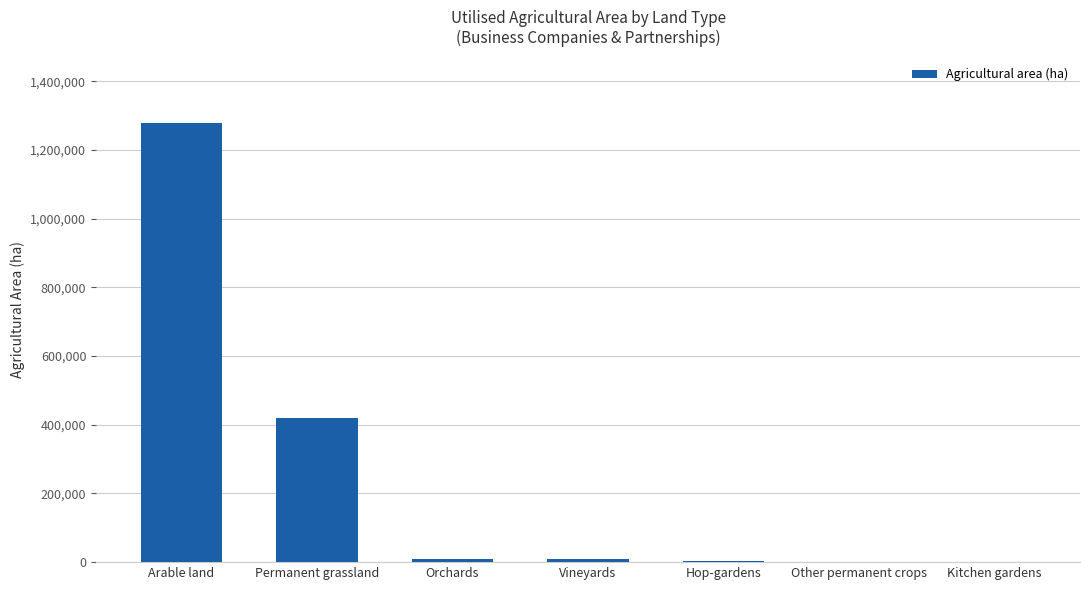

What is the sum of the values at Vineyards and Other permanent crops?

8972.0